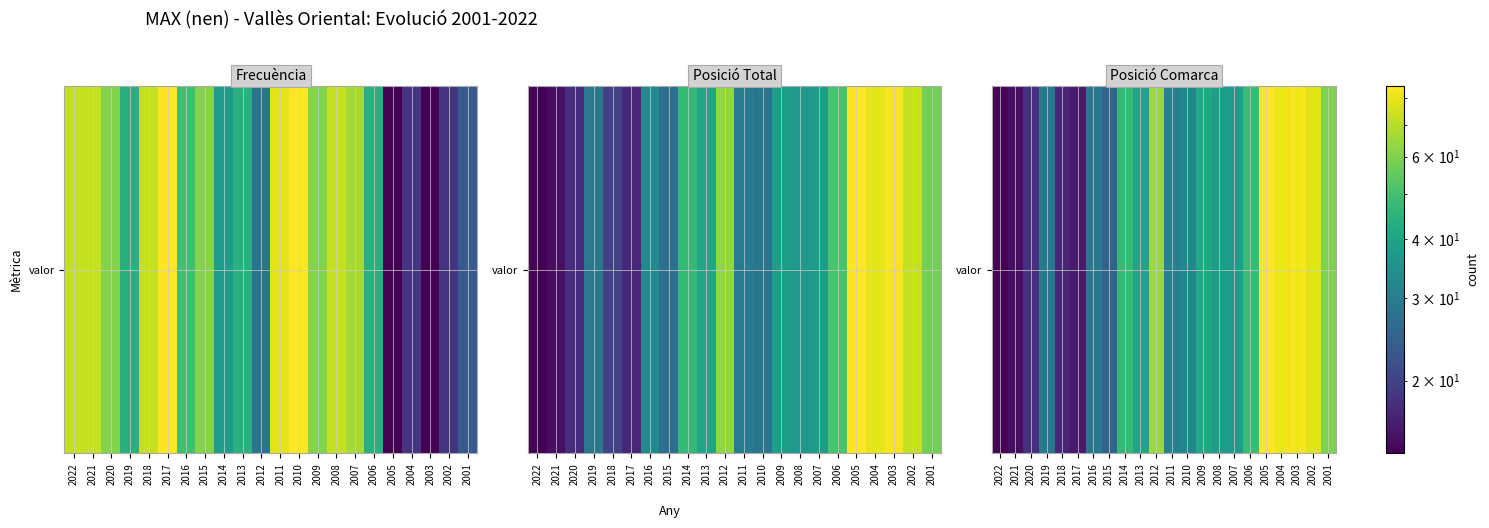

At which label does the data first exceed 38?

2014